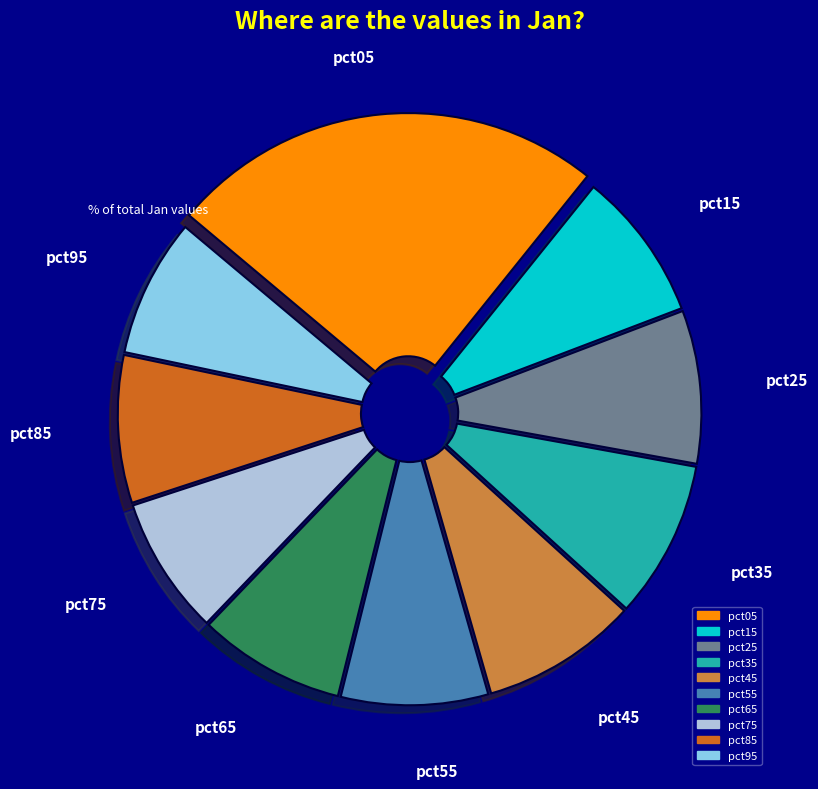

Which slice is the largest?

pct05